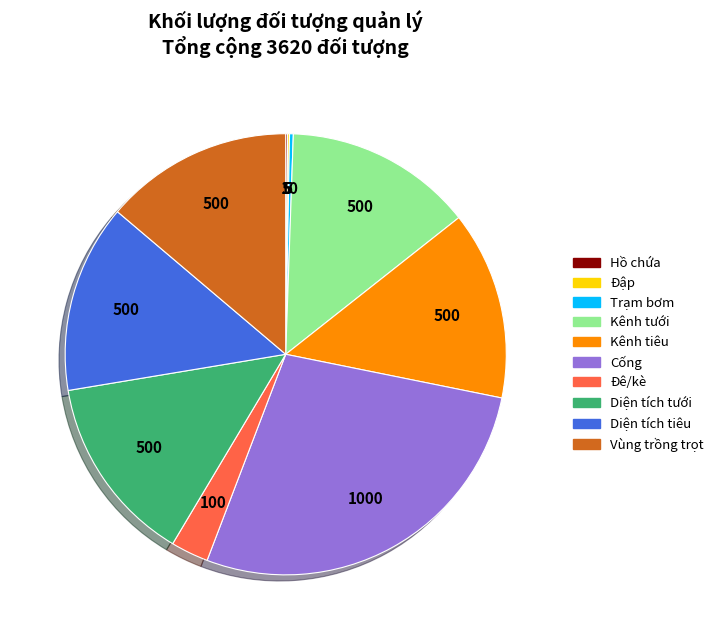

Do Cống and Diện tích tưới together represent more than half of the pie?

No